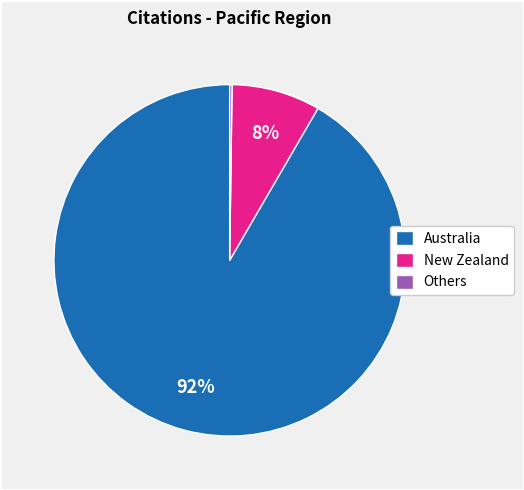

What is the largest slice in the pie chart?

Australia